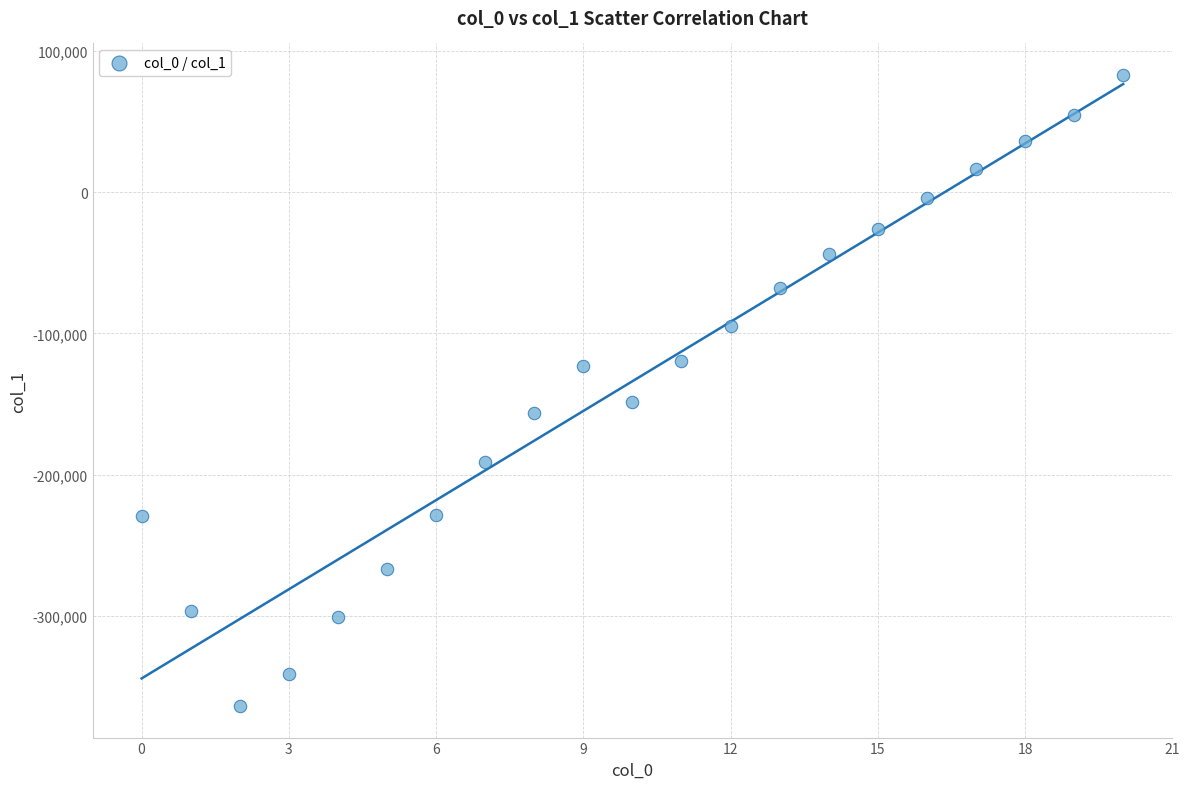

What Y value in the scatter plot is closest to -140469?

-148563.8